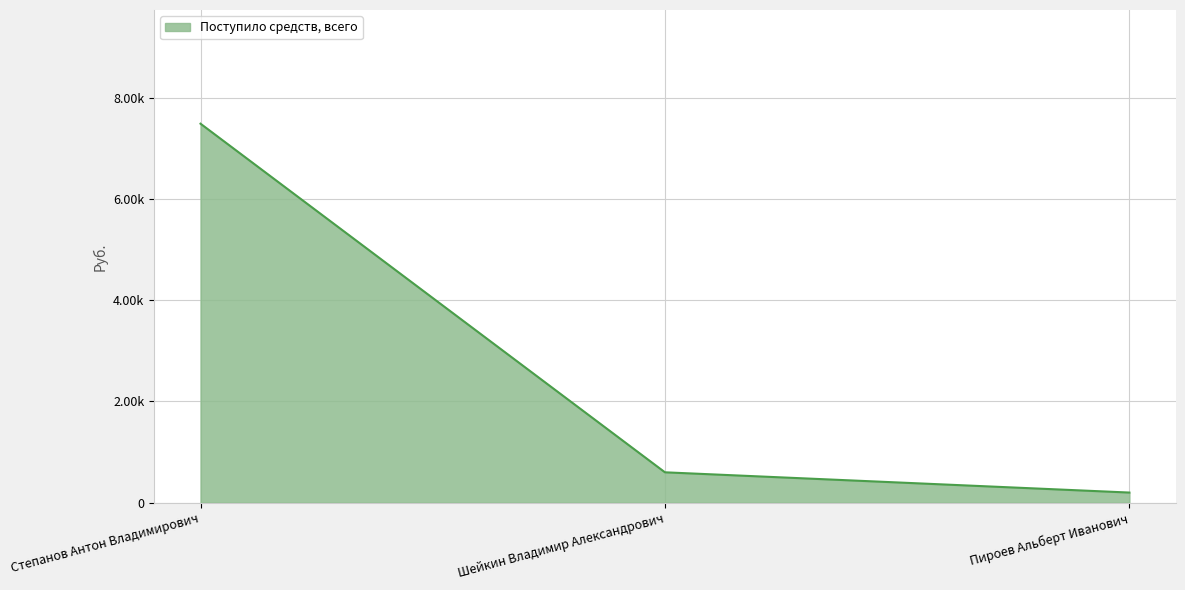

Where does the data first go above 600?

Степанов Антон Владимирович